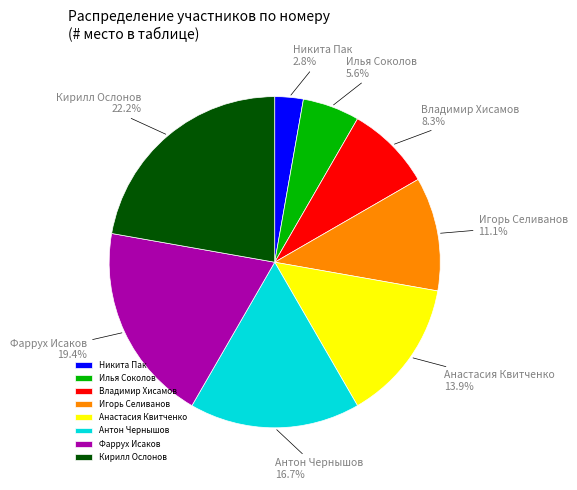

How many segments does this pie chart have?

8